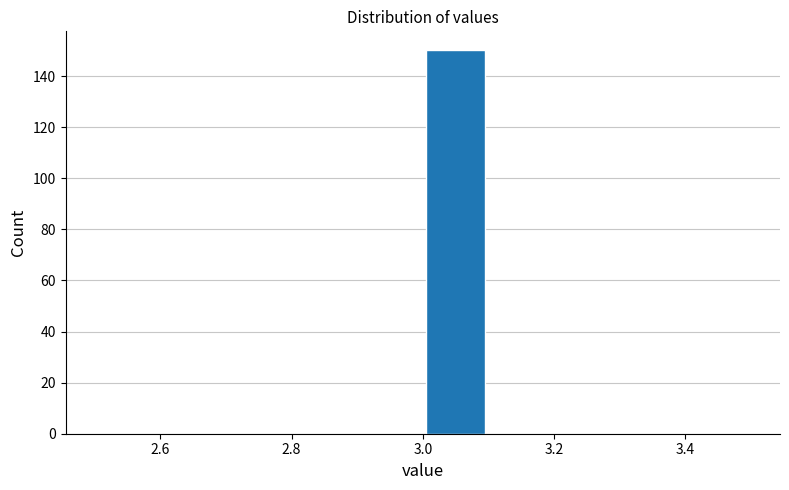

Reading left to right, list every bar in this chart as the range it spans on the x-axis followed by its height. The values are not printed on the chart, so give them approximately, as read against the axis.

2.5 to 2.6: 0
2.6 to 2.7: 0
2.7 to 2.8: 0
2.8 to 2.9: 0
2.9 to 3.0: 0
3.0 to 3.1: 150
3.1 to 3.2: 0
3.2 to 3.3: 0
3.3 to 3.4: 0
3.4 to 3.5: 0